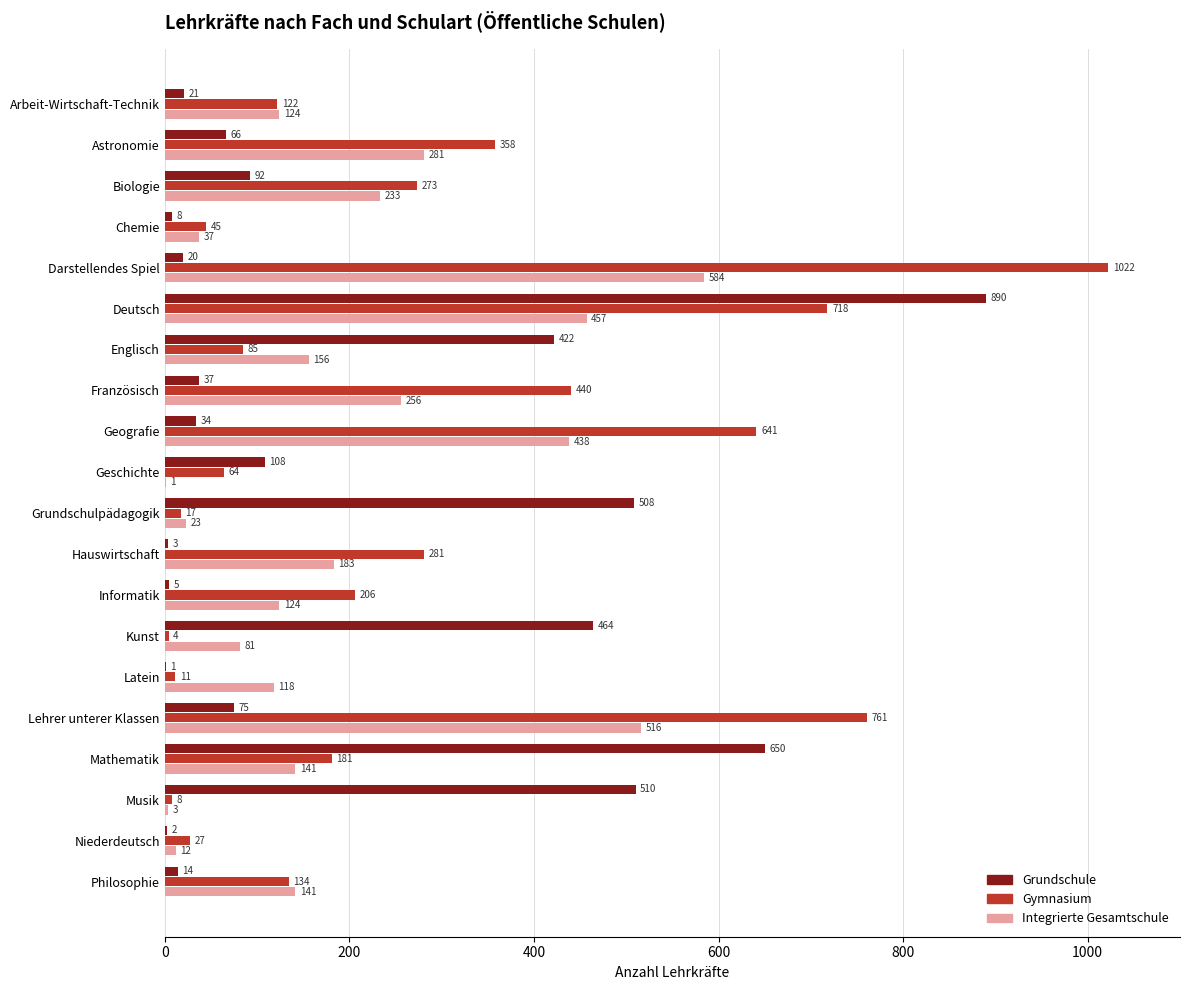

Which series has the widest spread of values?

Gymnasium